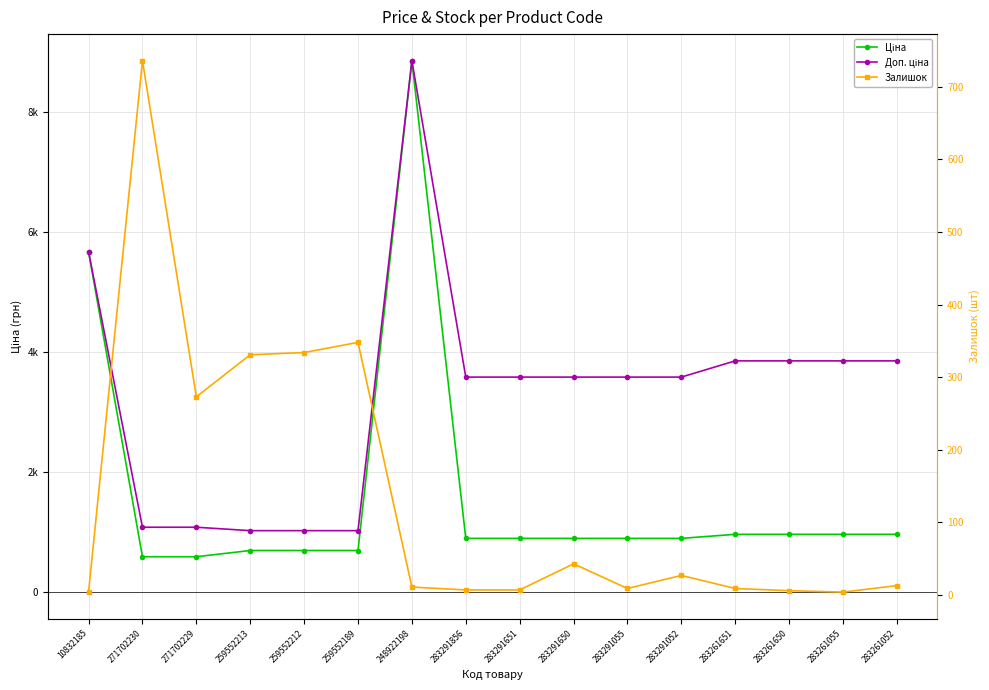

Rank the series by their maximum value, from highest to lowest.

Ціна, Доп. ціна, Залишок